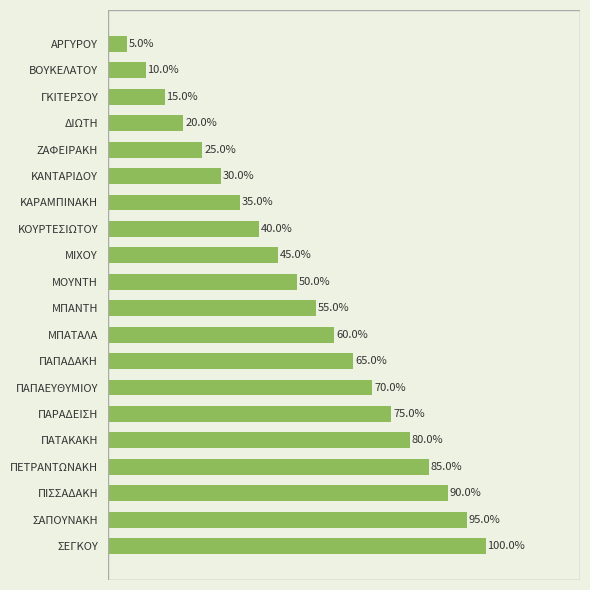

Where is the data nearest to the value 52?

ΜΟΥΝΤΗ